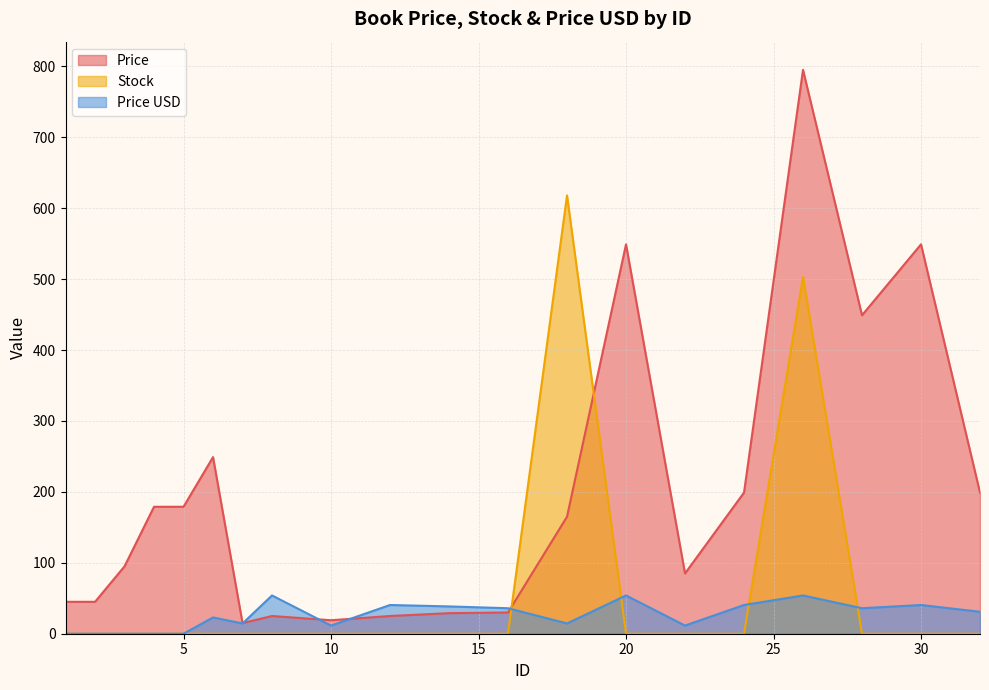

True or false: Stock and Price USD cross at least once.

True